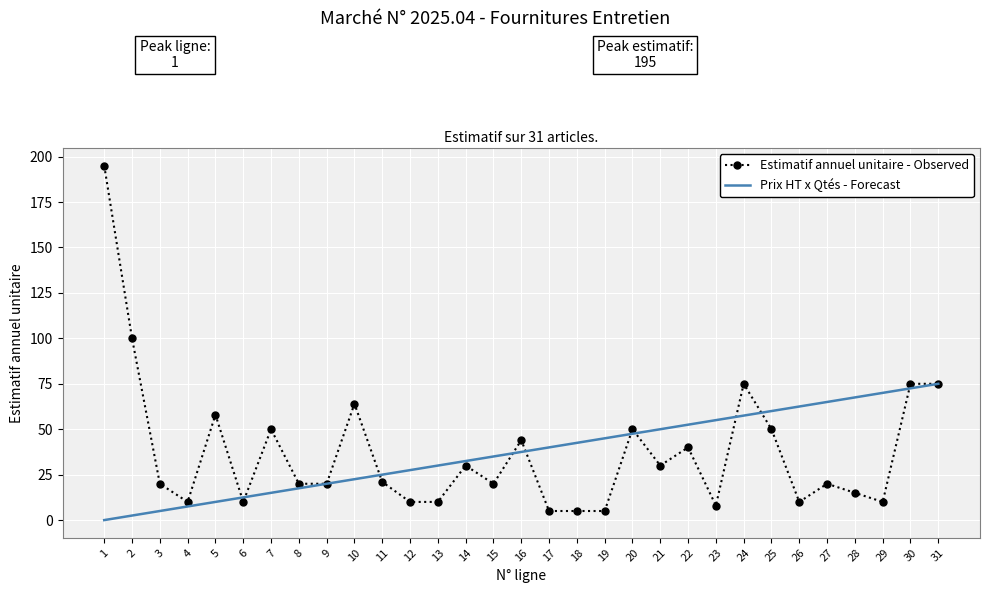

Is the value of Estimatif annuel unitaire - Observed at 30 greater than the value of Prix HT x Qtés - Forecast at 25?

Yes